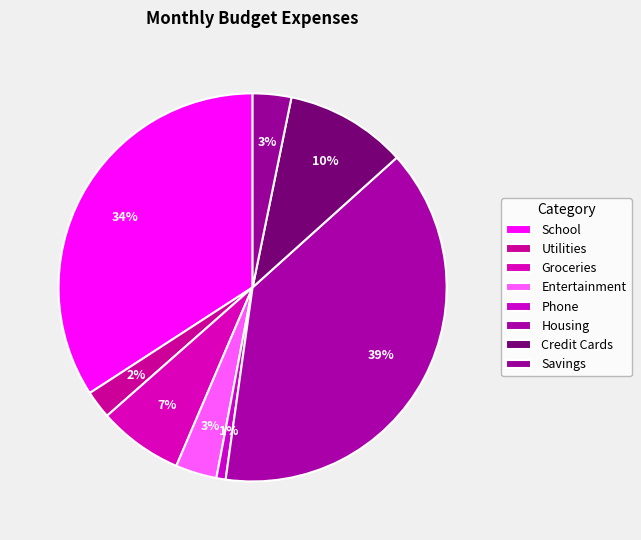

How many slices are in this pie chart?

8